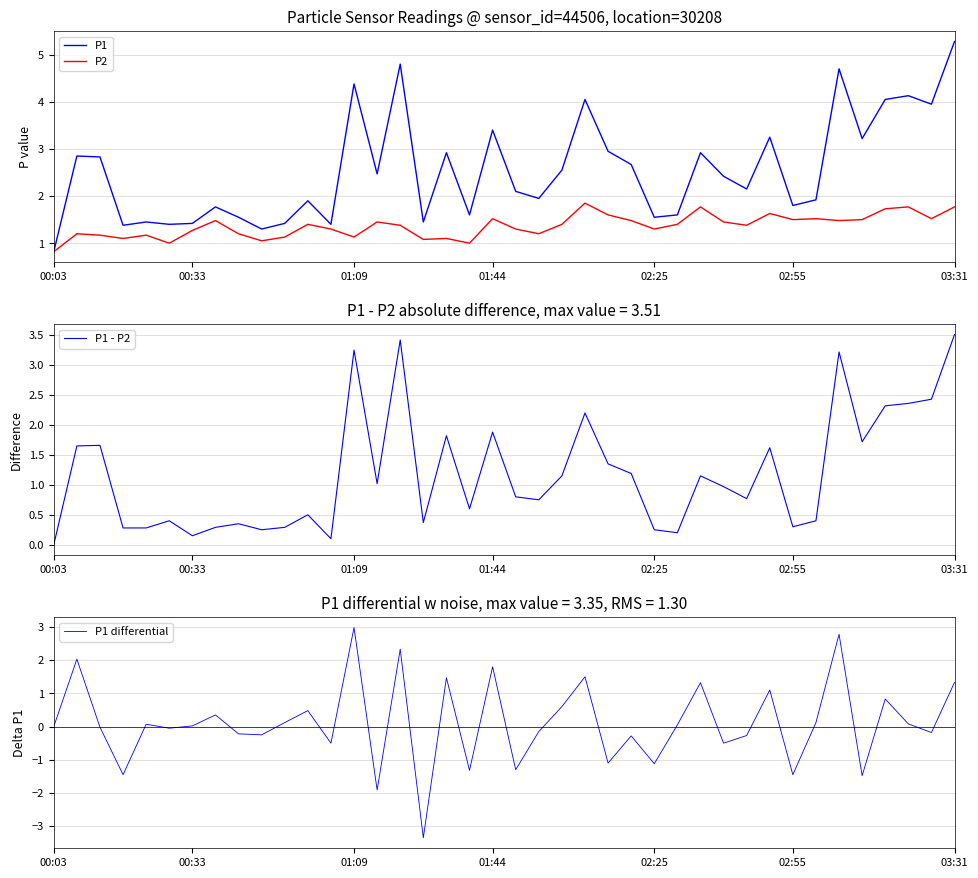

How many times do P1 - P2 and P1 differential cross each other?

5